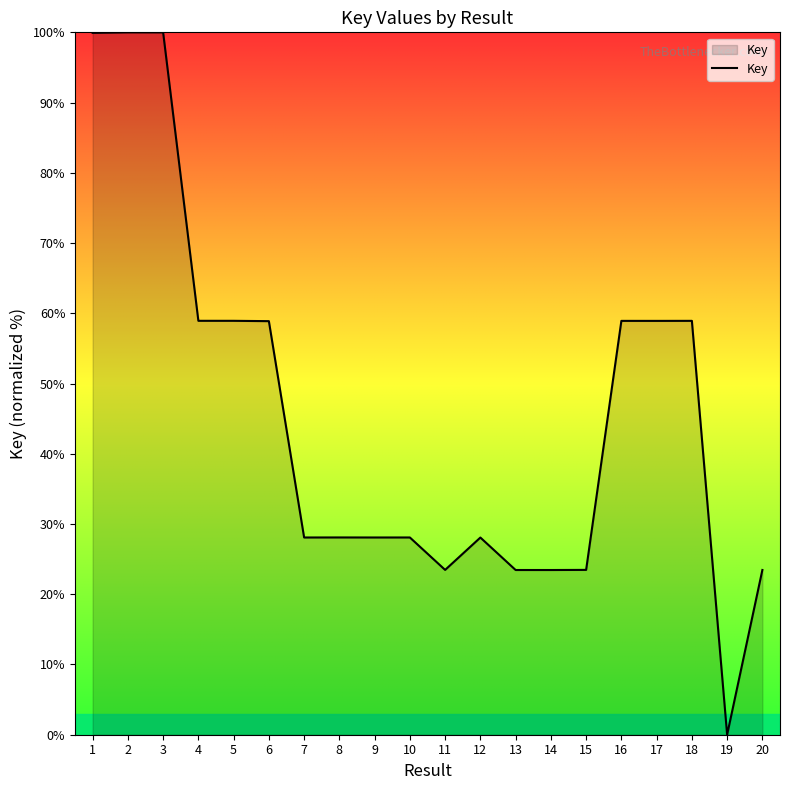

Where does the data first go above 28?

1